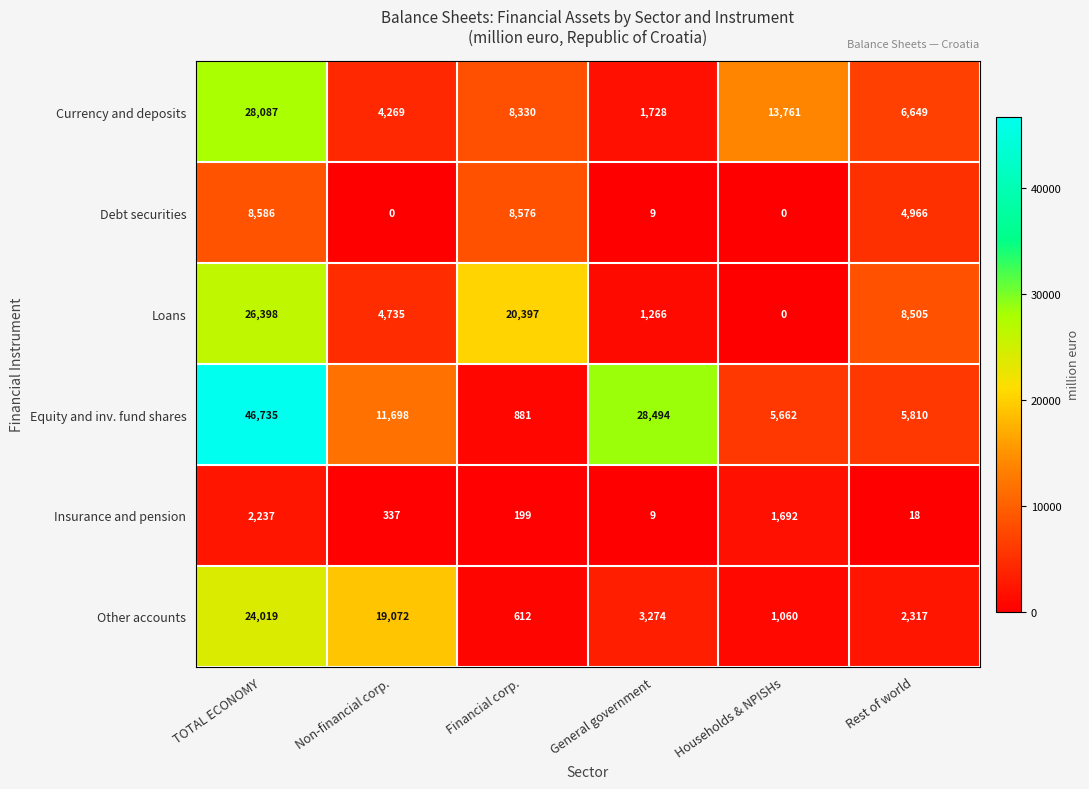

Which series has the widest spread of values?

Equity and inv. fund shares